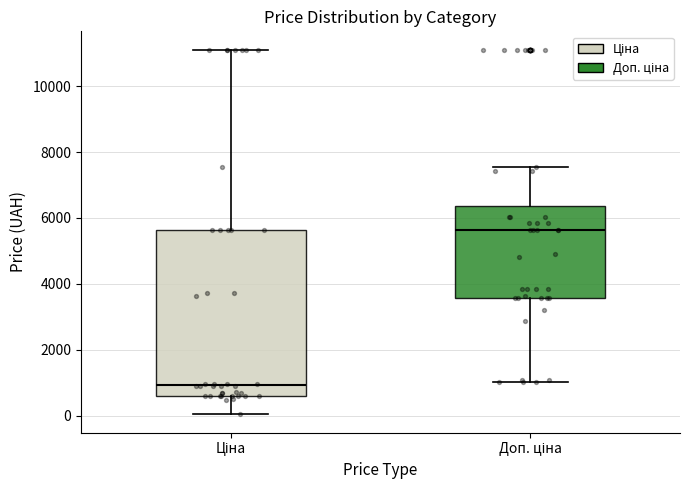

Where does the median line of the box for Ціна sit on the y-axis? The values are not printed on the chart, so give them approximately, as read against the axis.

1000